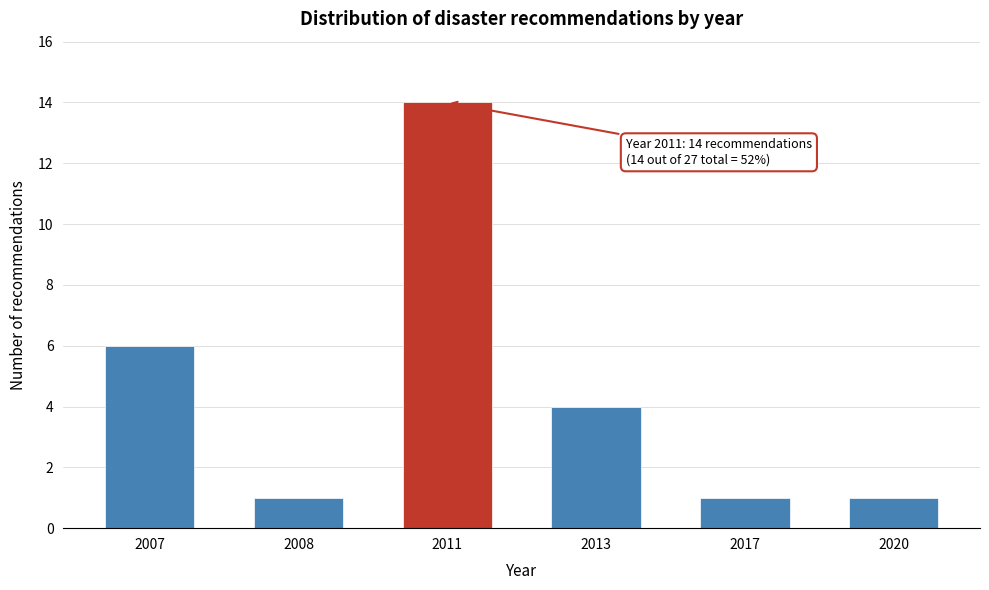

Reading right to left, extract all data points from this chart.

2020=1	2017=1	2013=4	2011=14	2008=1	2007=6